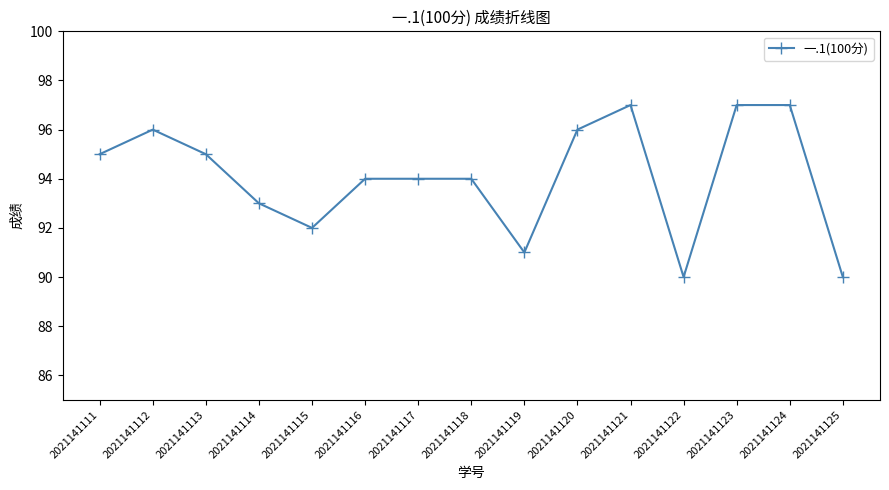

How many values are between 92 and 96?

9